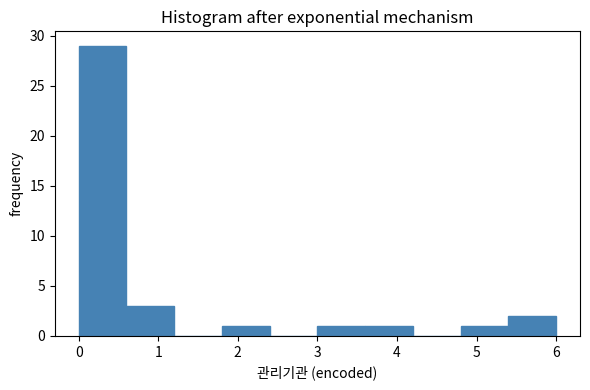

Reading left to right, transcribe this chart: for each bar, give the range it covers on the x-axis and its height. The values are not printed on the chart, so give them approximately, as read against the axis.

0.0 to 0.6: 29
0.6 to 1.2: 3
1.2 to 1.8: 0
1.8 to 2.4: 1
2.4 to 3.0: 0
3.0 to 3.6: 1
3.6 to 4.2: 1
4.2 to 4.8: 0
4.8 to 5.4: 1
5.4 to 6.0: 2